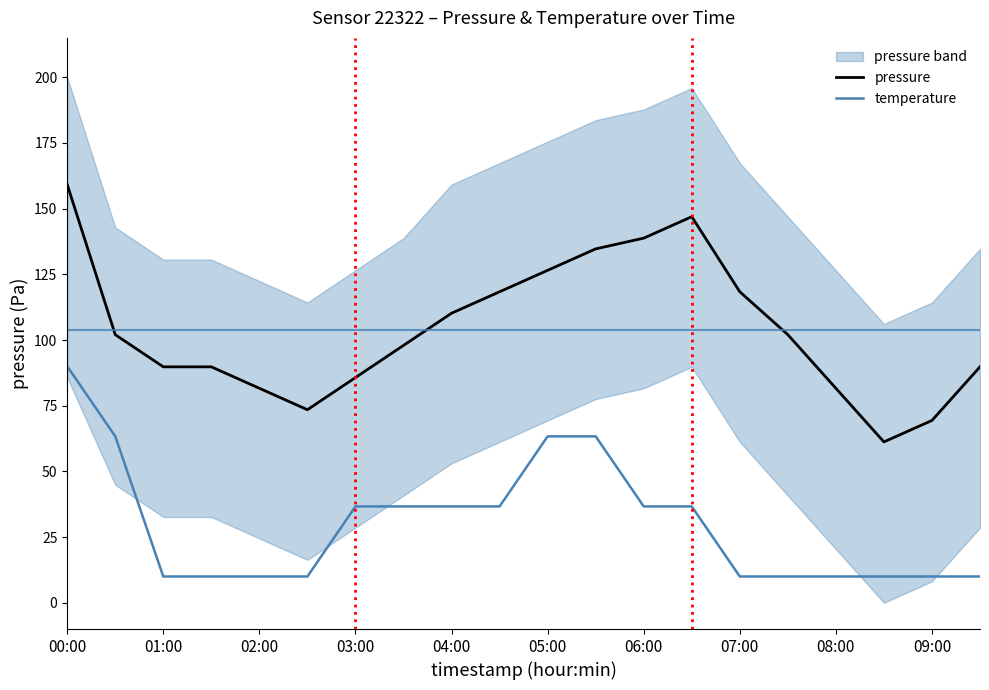

Is this an area chart (filled region under the line)?

No